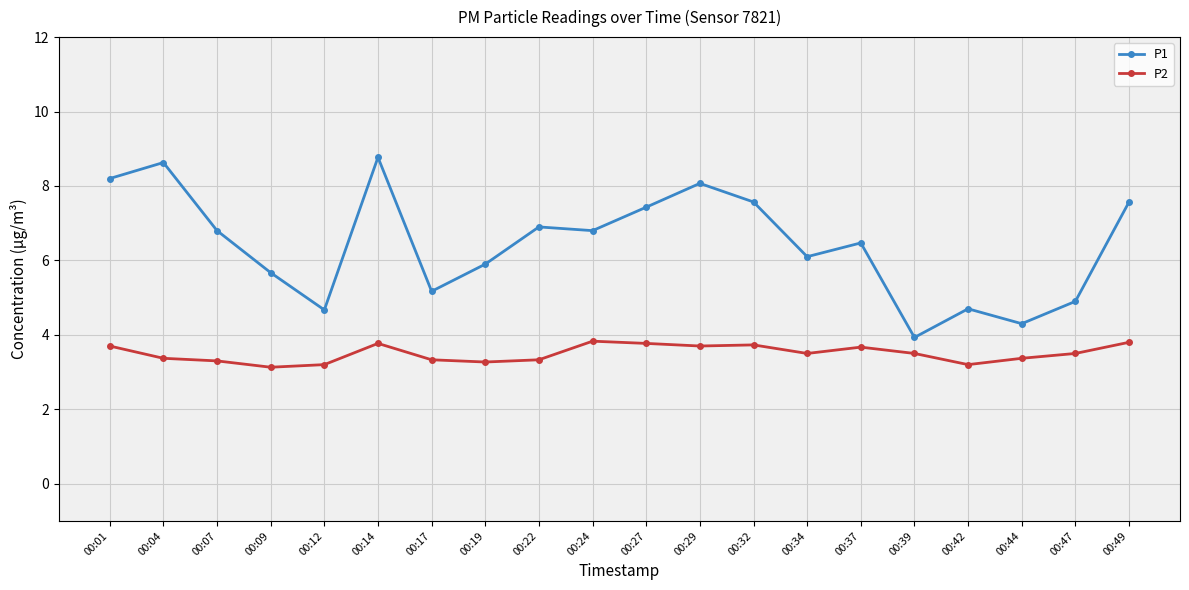

What is the difference between the maximum and second lowest values in the P1 series?

4.5